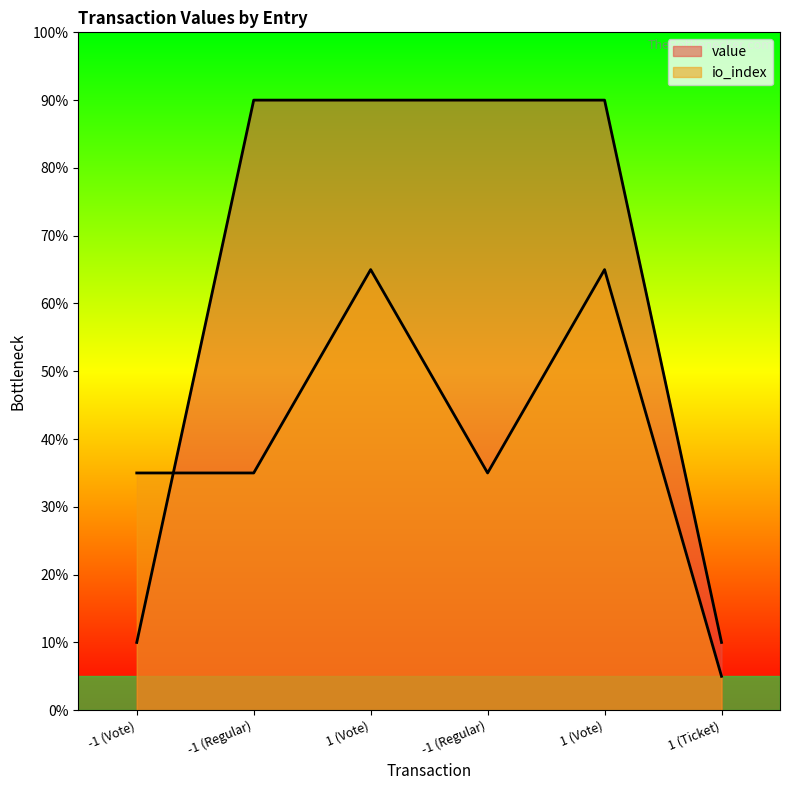

At which category is the sum across all series the highest?

1 (Vote)